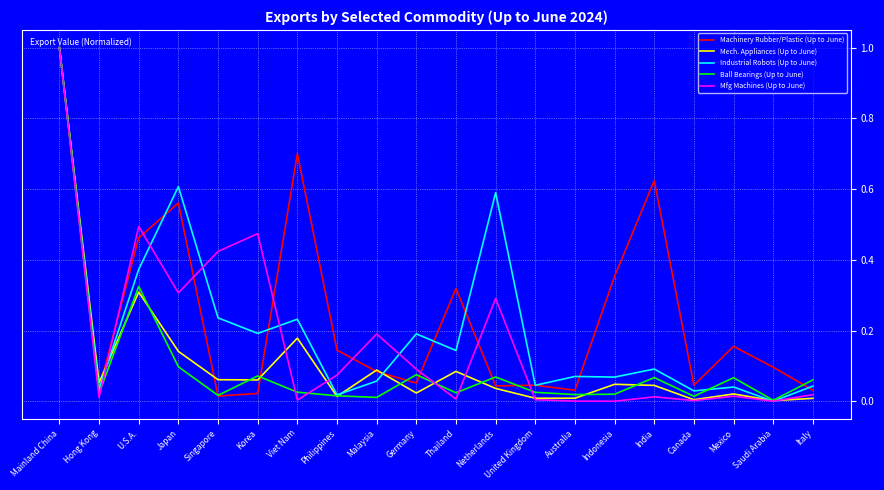

The value of Machinery Rubber/Plastic (Up to June) at Mainland China is 1.0. True or false?

True